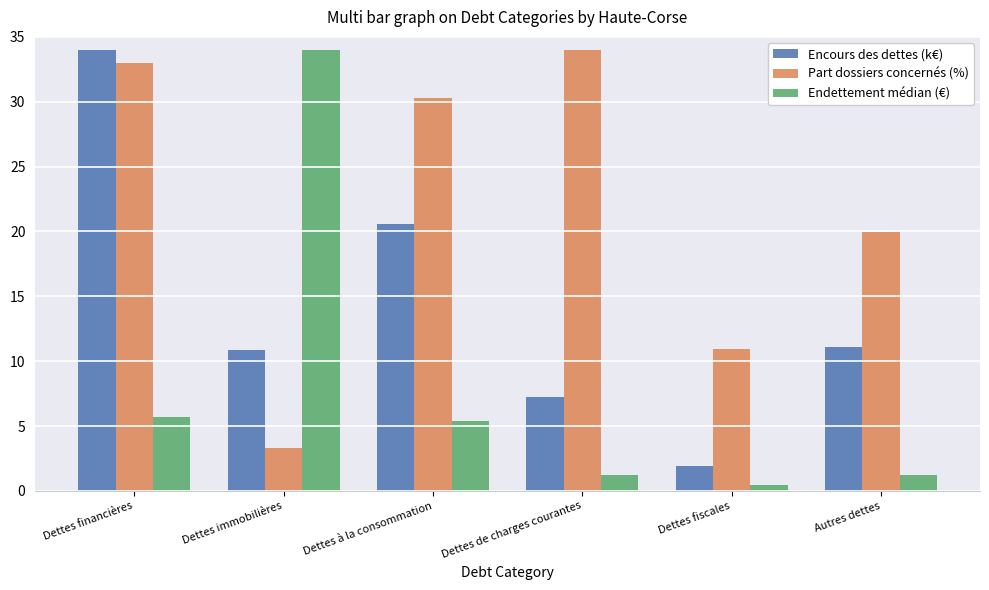

Rank the series by their average value, from highest to lowest.

Part dossiers concernés (%), Encours des dettes (k€), Endettement médian (€)